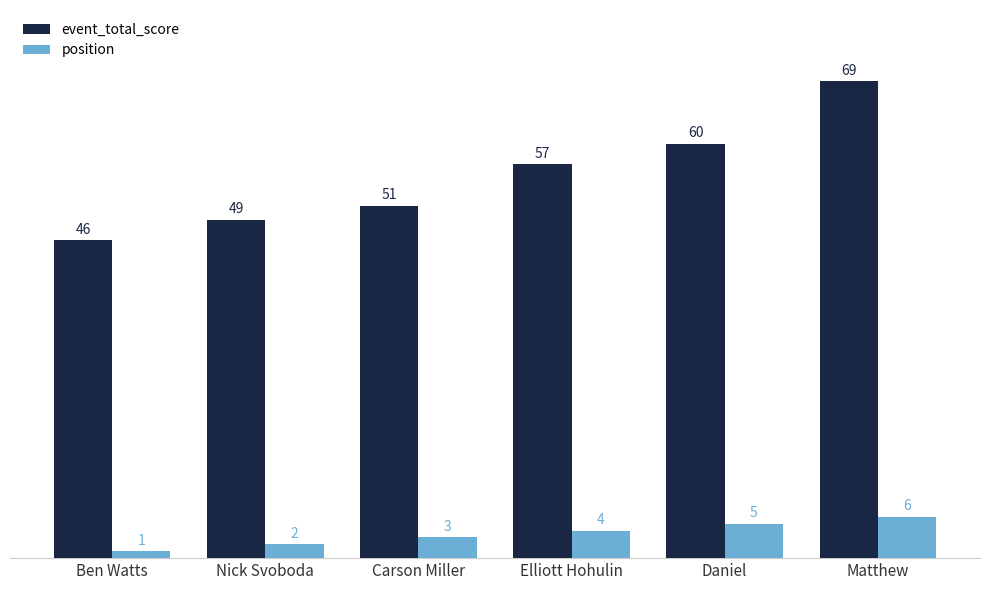

What is the difference between the maximum and minimum values in the event_total_score series?

23